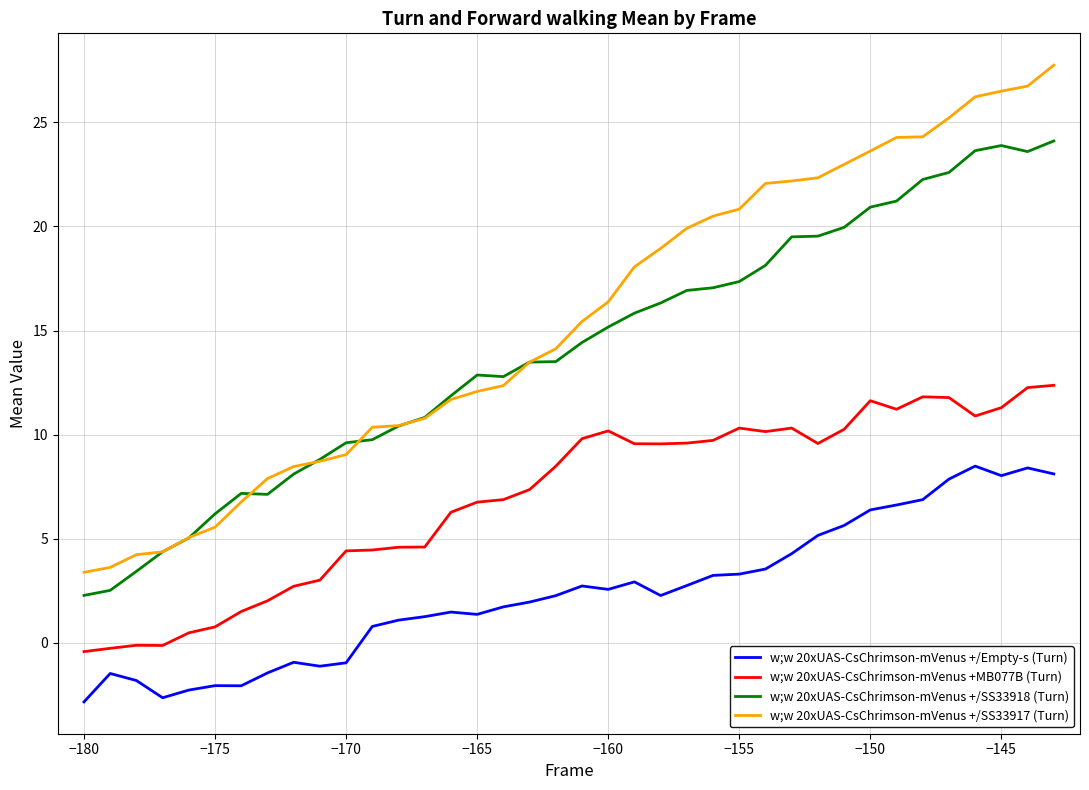

Which series has the largest total across all categories?

w;w 20xUAS-CsChrimson-mVenus +/SS33917 (Turn)